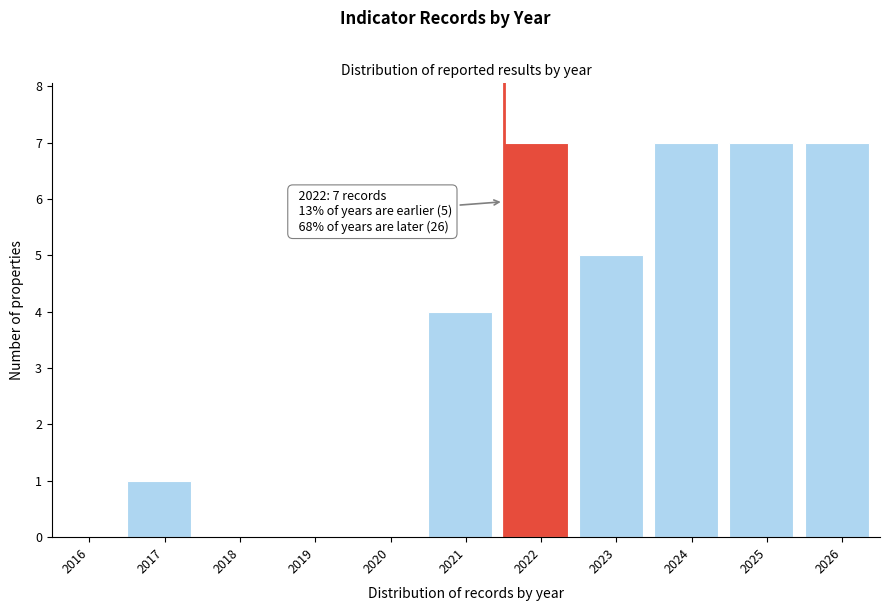

Reading right to left, extract all data points from this chart.

2026=7	2025=7	2024=7	2023=5	2022=7	2021=4	2020=0	2019=0	2018=0	2017=1	2016=0